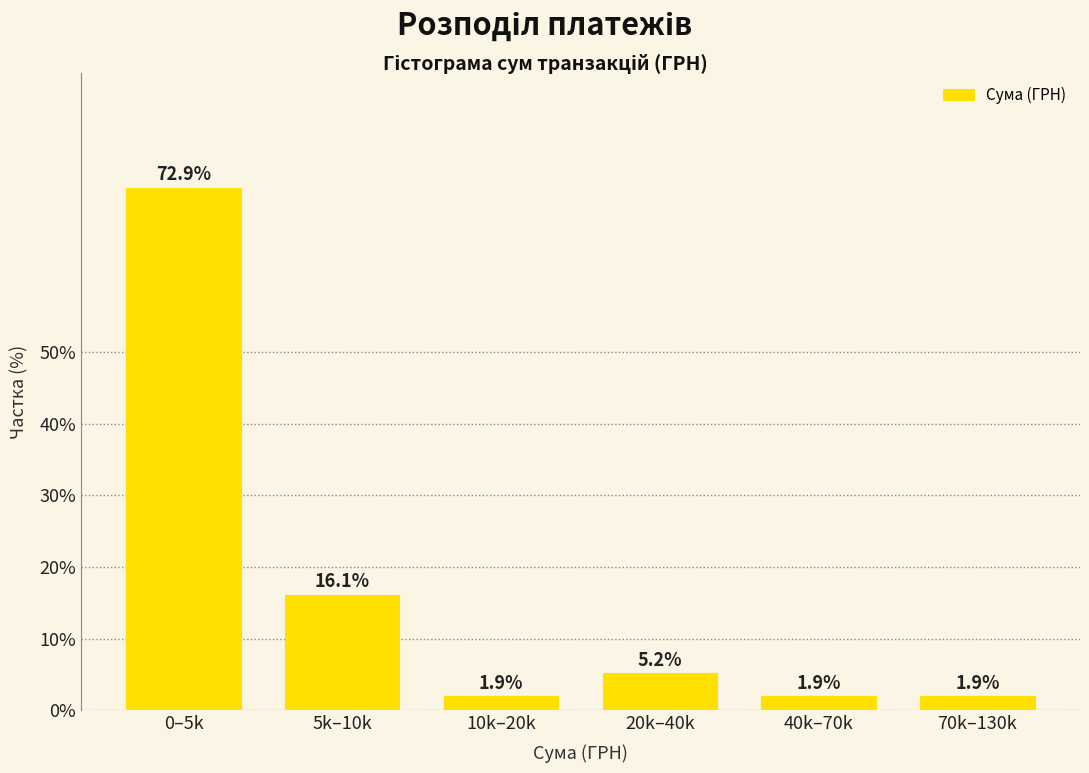

Reading right to left, extract all data points from this chart.

1.9	1.9	5.2	1.9	16.1	72.9